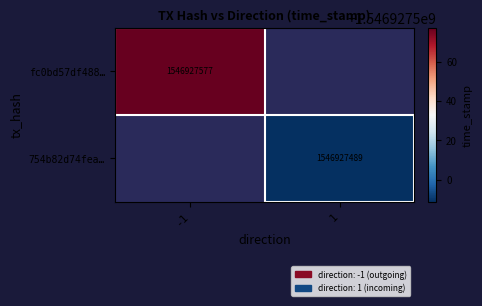

Reading left to right, list all the values displayed in this chart.

fc0bd57df4883912a1de37f33e028a870700e6e: direction=-1	time_stamp=1546927577
754b82d74feaed441db72fbf5a924bff66ee3ef: direction=1	time_stamp=1546927489